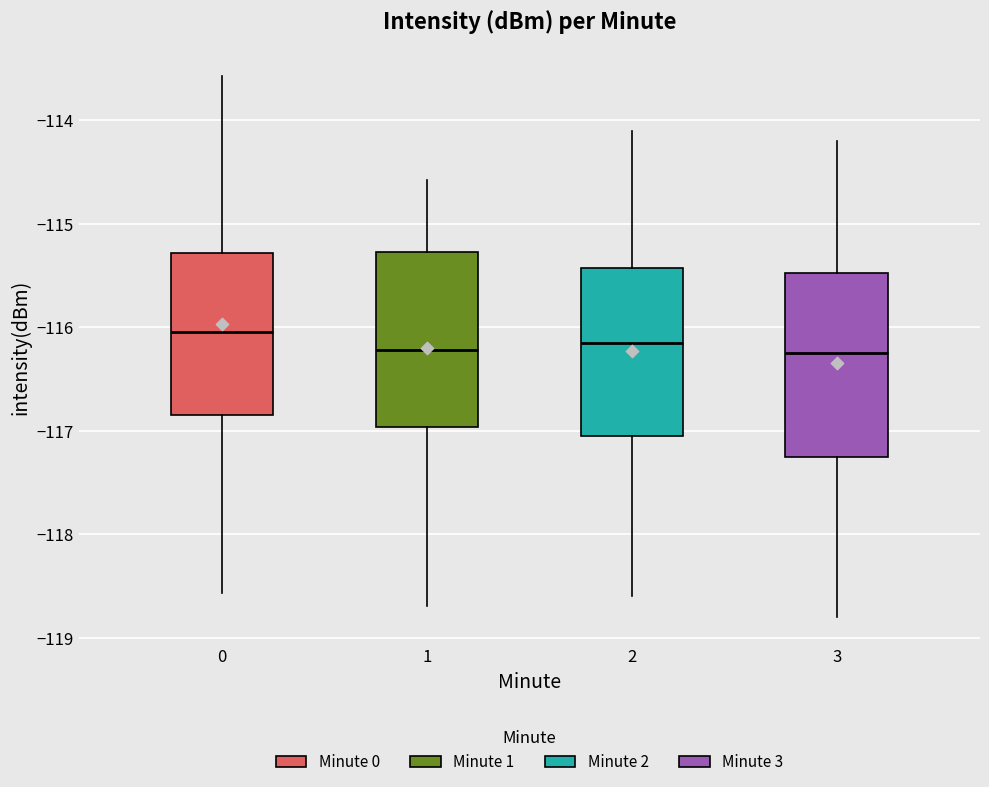

Reading left to right, transcribe this box plot: for each box, give where its median line is, the range the box spans, and where its two whiskers end, as read against the y-axis. The values are not printed on the chart, so give them approximately, as read against the axis.

0: median -116.0, box -116.8 to -115.3, whiskers -118.6 to -113.6
1: median -116.2, box -117.0 to -115.3, whiskers -118.7 to -114.6
2: median -116.1, box -117.0 to -115.4, whiskers -118.6 to -114.1
3: median -116.2, box -117.2 to -115.5, whiskers -118.8 to -114.2